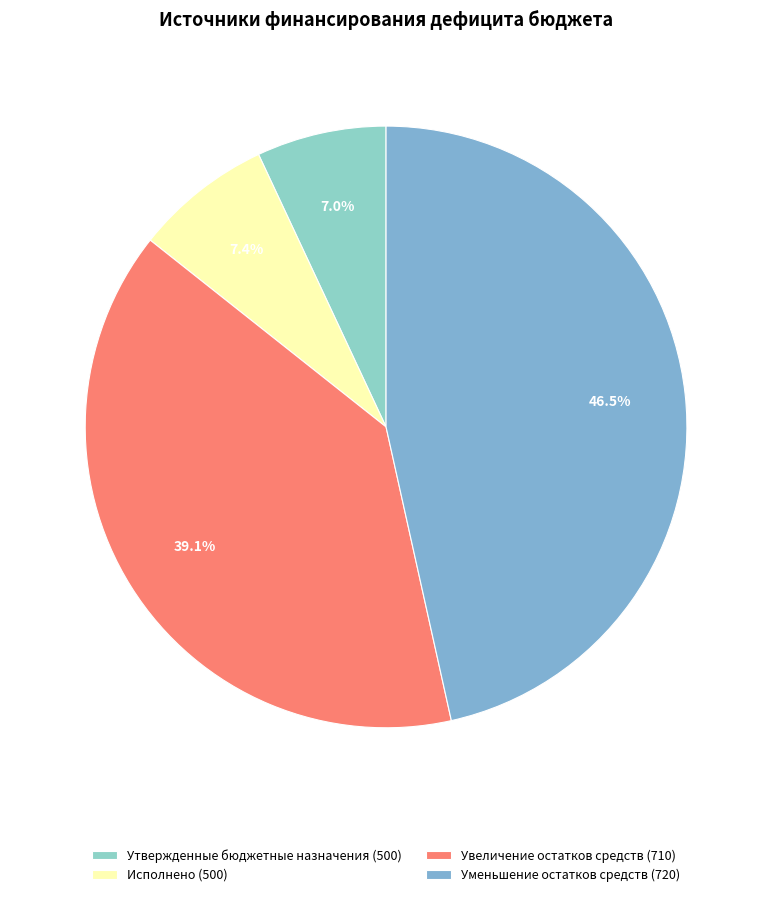

How many segments does this pie chart have?

4